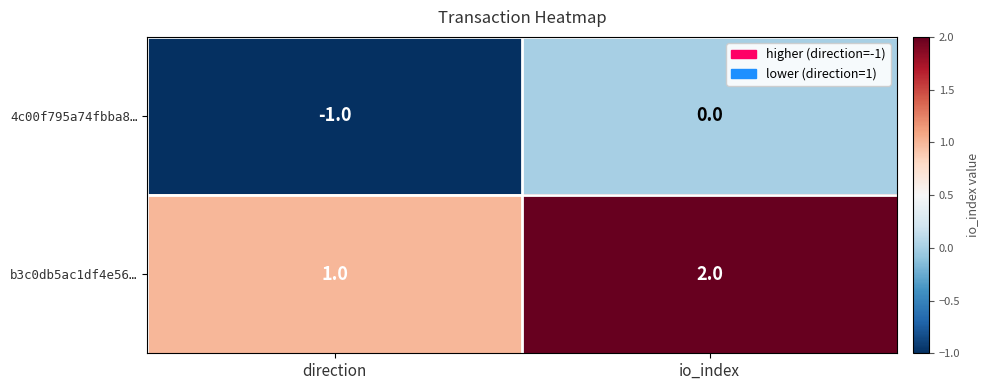

Reading right to left, transcribe all the data shown in this chart.

4c00f795a74fbba8…: 0	-1
b3c0db5ac1df4e56…: 2	1